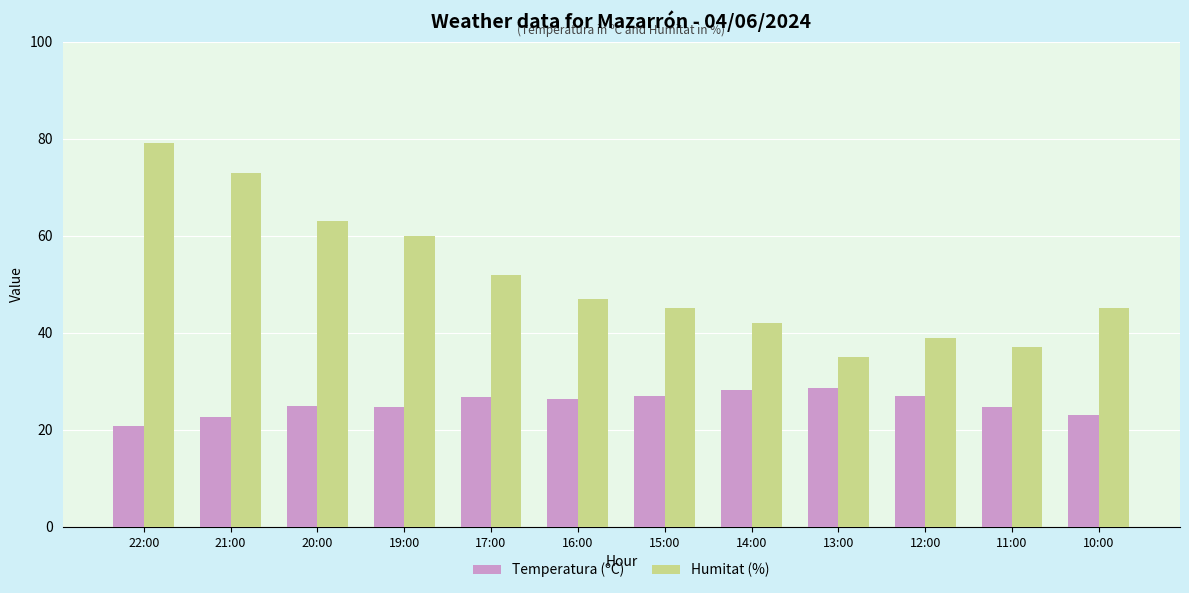

At which label is Humitat (%) closest to 57?

19:00